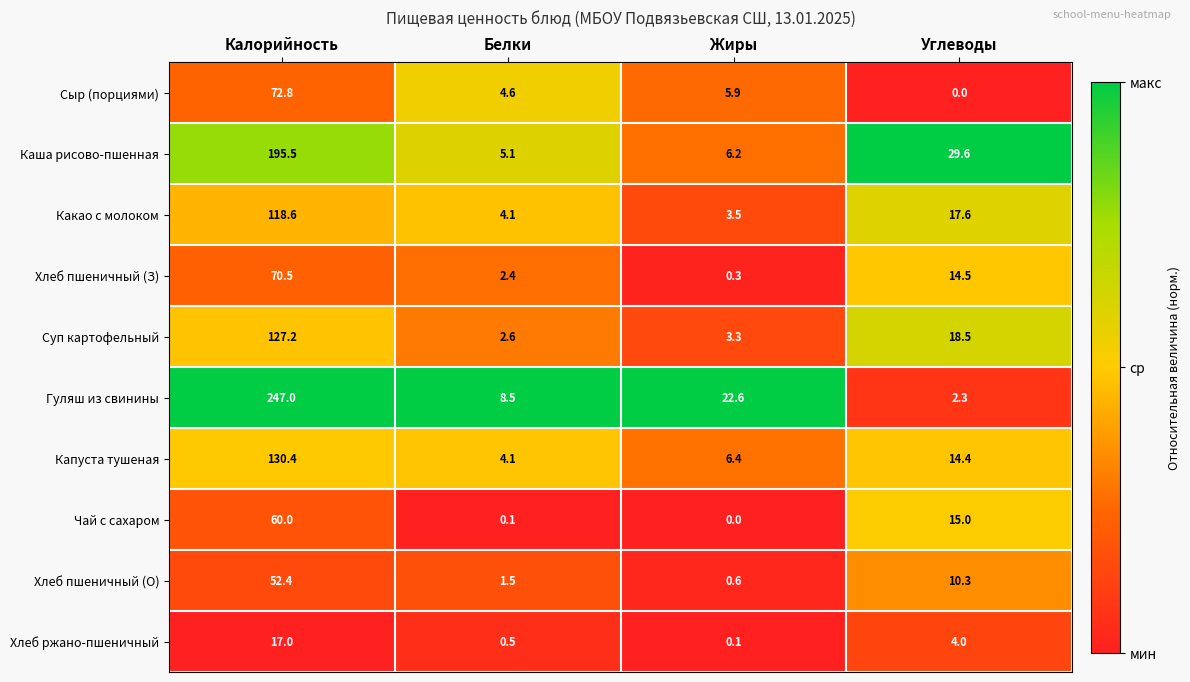

Read the Чай с сахаром value at Калорийность.

60.0